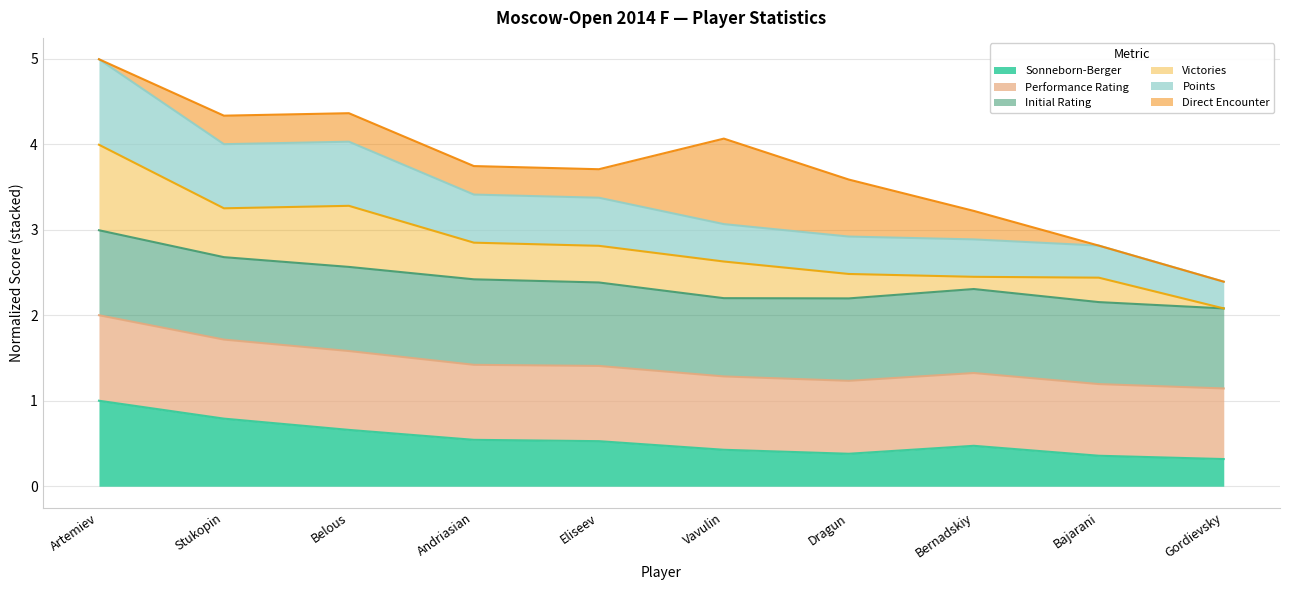

True or false: Points has more than 0 interior local peaks.

True